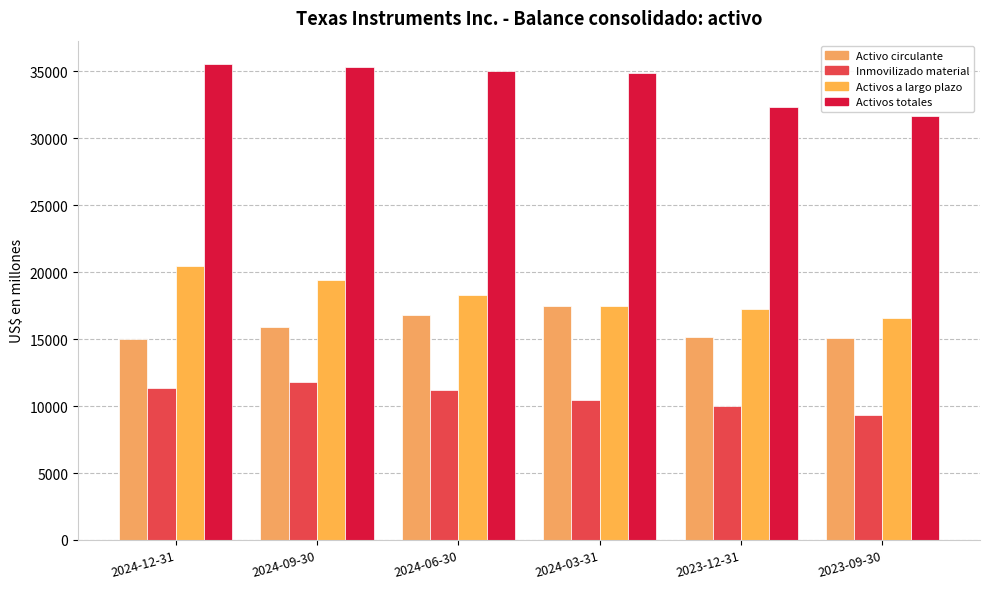

What are all the series names shown in the legend?

Activo circulante, Inmovilizado material, Activos a largo plazo, Activos totales